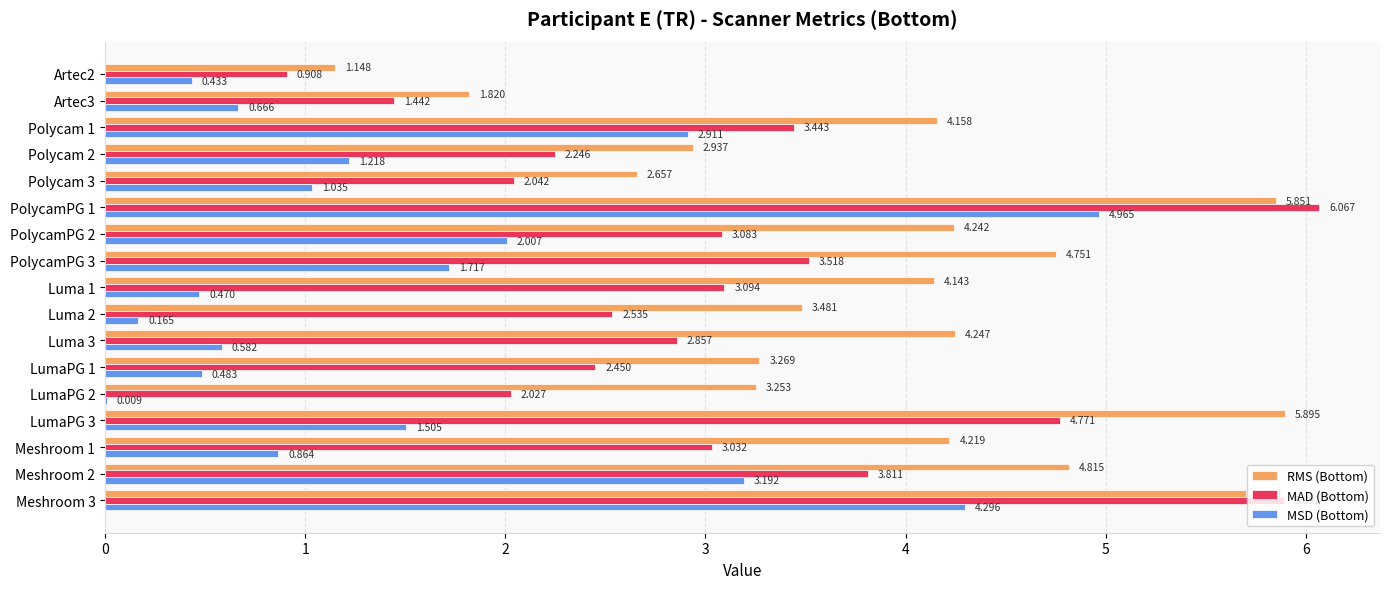

Which series has the largest total across all categories?

RMS (Bottom)